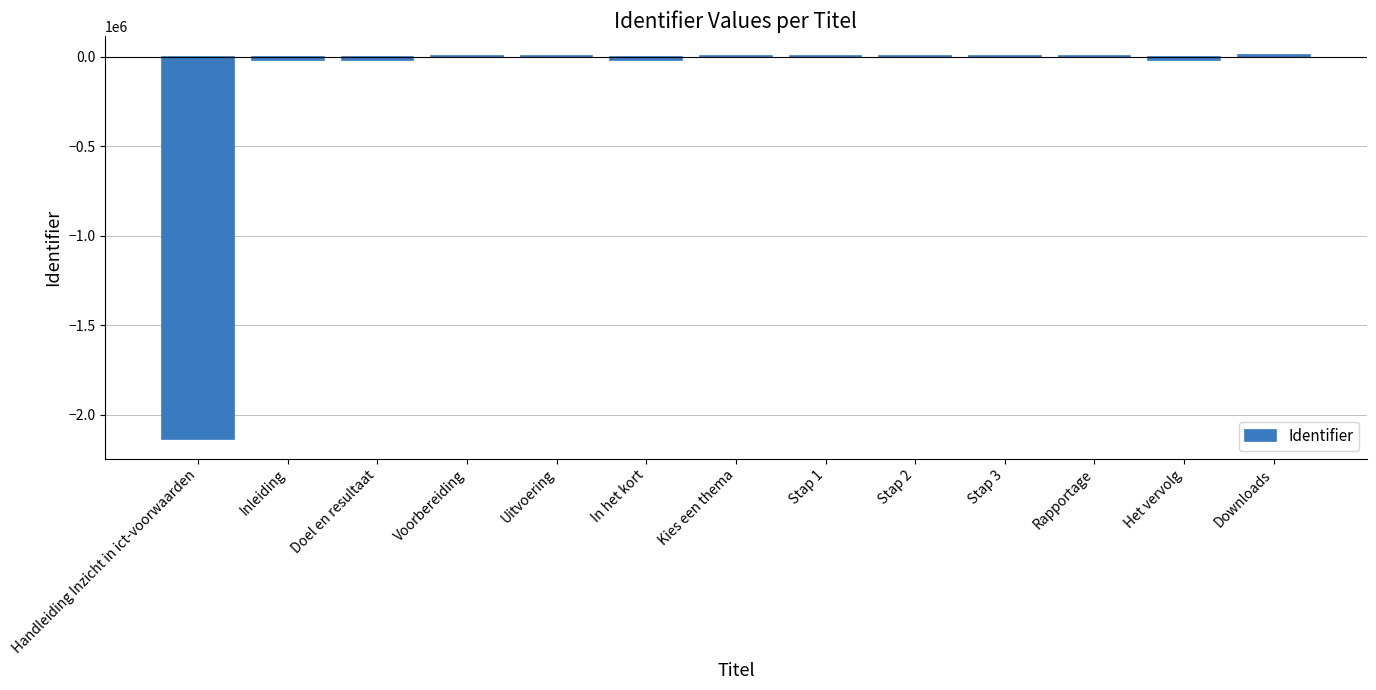

What is the label of the 4th bar from the right?

Stap 3